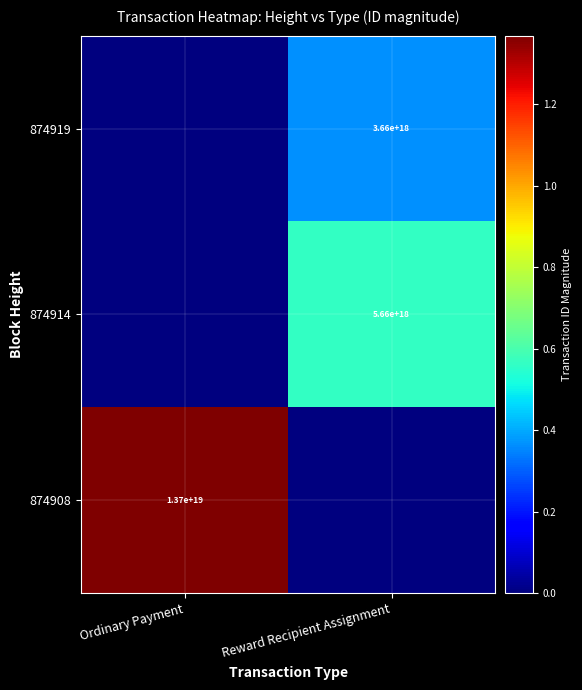

True or false: 874919 has a value of 2508473802394645504 at Reward Recipient Assignment.

False